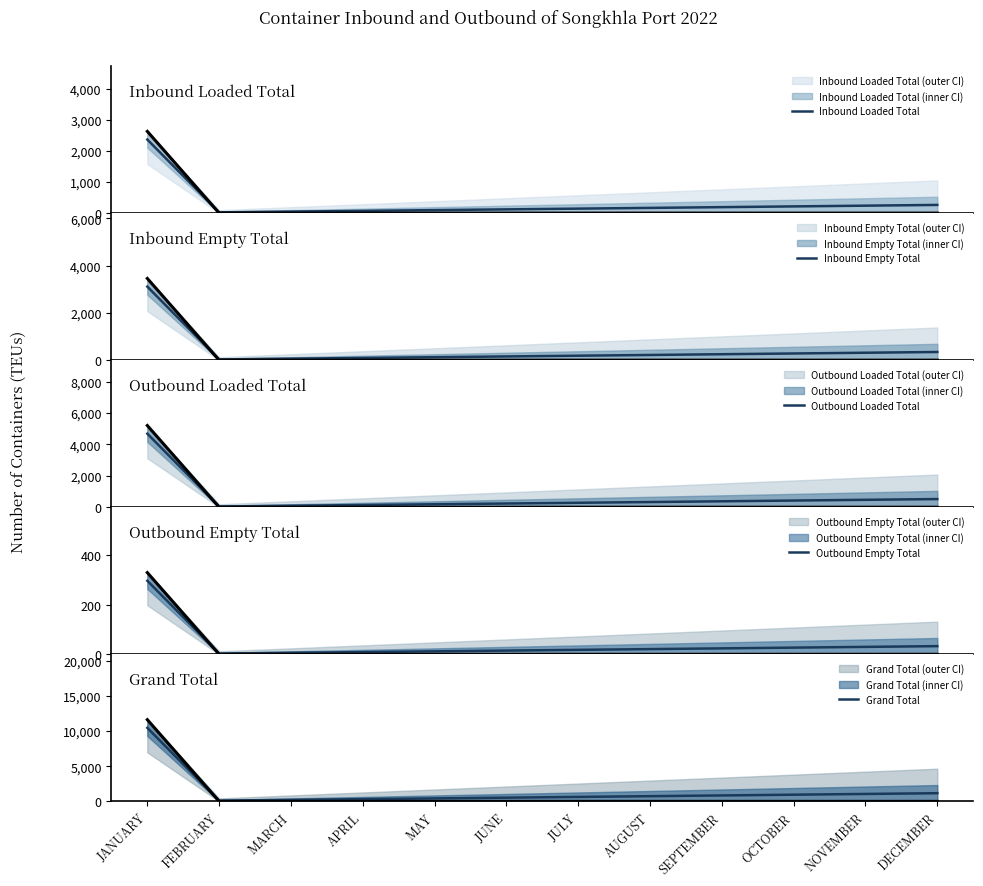

What is the difference between the second highest and minimum values in the Outbound Loaded Total series?

473.3